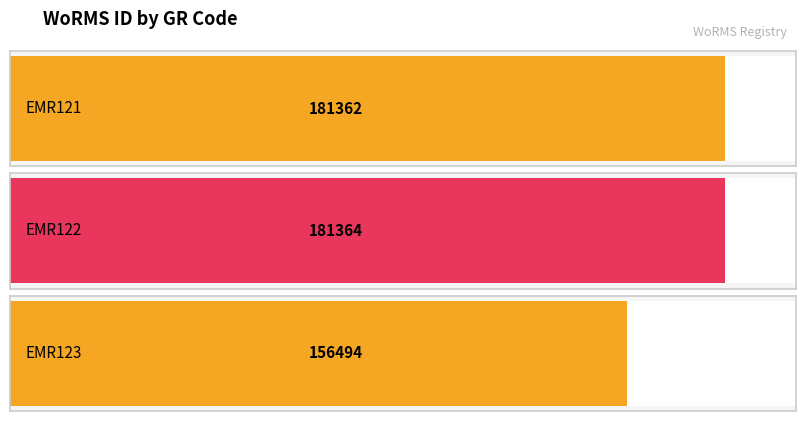

Between EMR123 and EMR121, which is larger?

EMR121